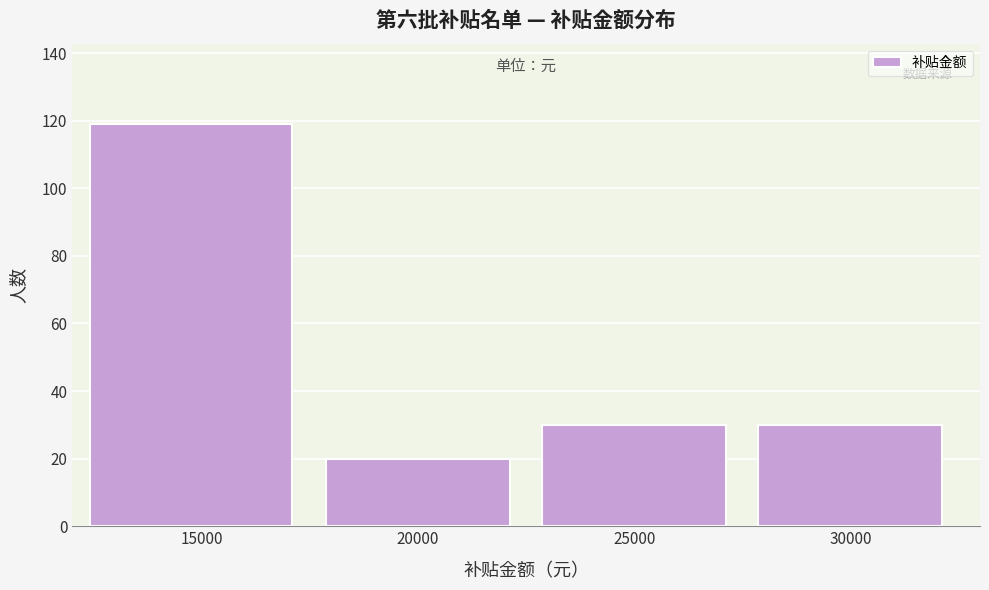

How tall is the bar that spans 22500 to 27500 on the x-axis? The values are not printed on the chart, so give them approximately, as read against the axis.

30